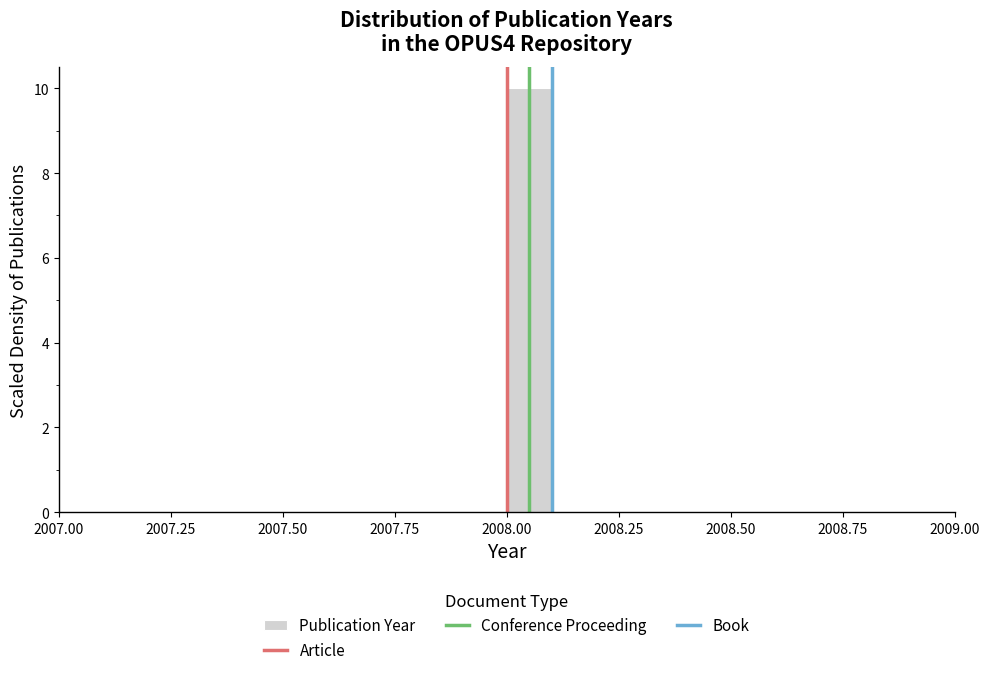

Read against the x-axis, roughly where is the centre of the tallest bar?

2008.05